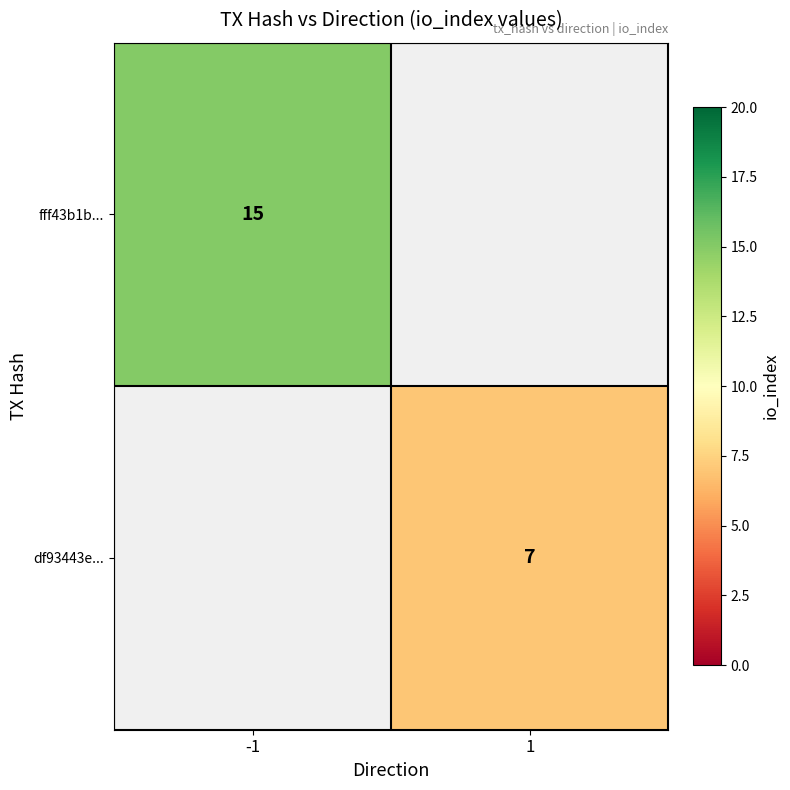

The fff43b1b... series shows 25 at -1. True or false?

False